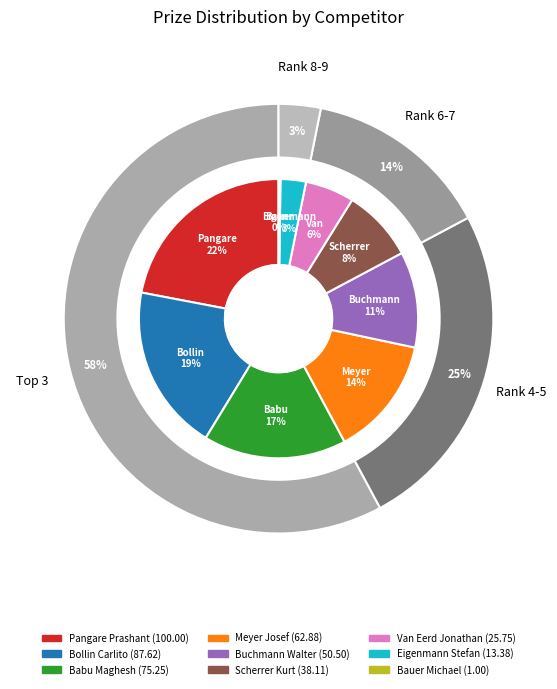

Rank the categories by value from lowest to highest.

Bauer Michael, Eigenmann Stefan, Van Eerd Jonathan, Scherrer Kurt, Buchmann Walter, Meyer Josef, Babu Maghesh, Bollin Carlito, Pangare Prashant